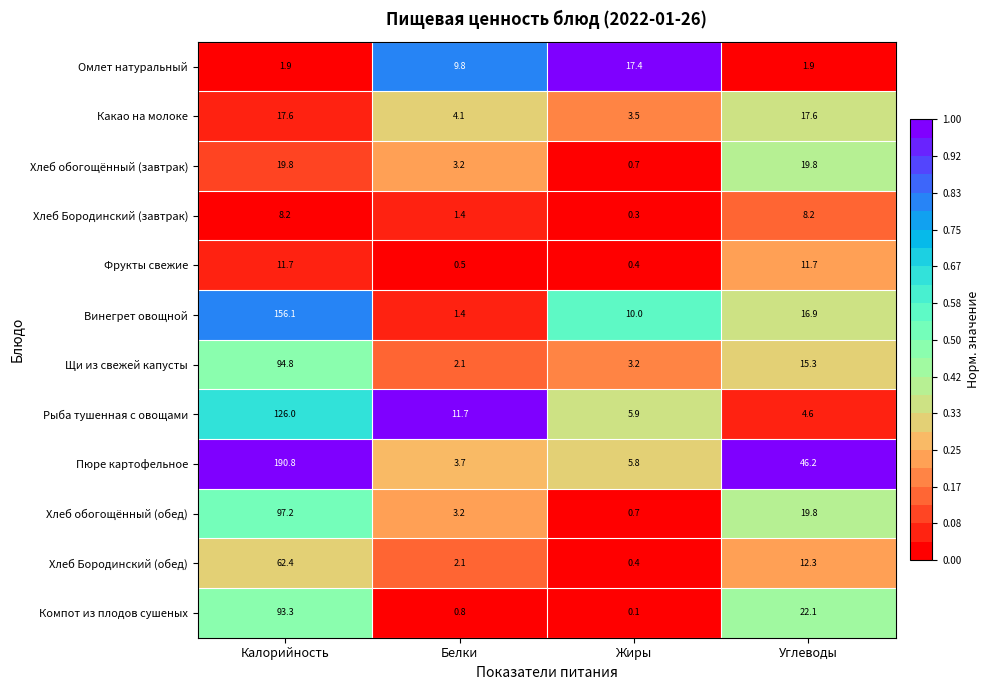

Read the Фрукты свежие value at Жиры.

0.4